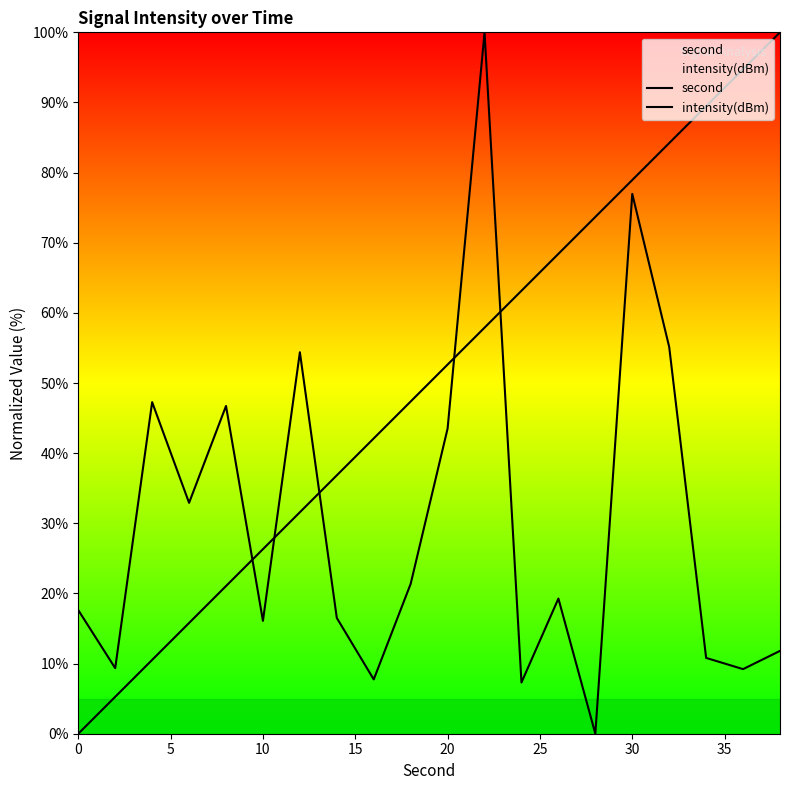

How many values in the second series are below 52?

10